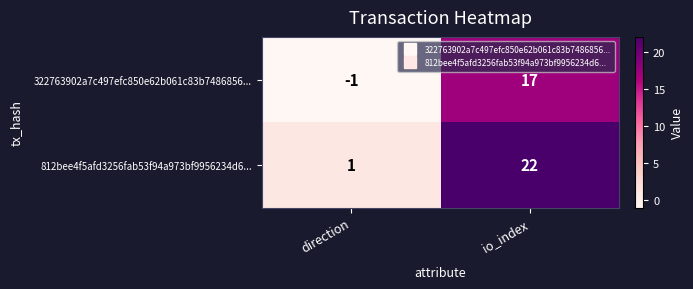

How many data points does each series have?

2